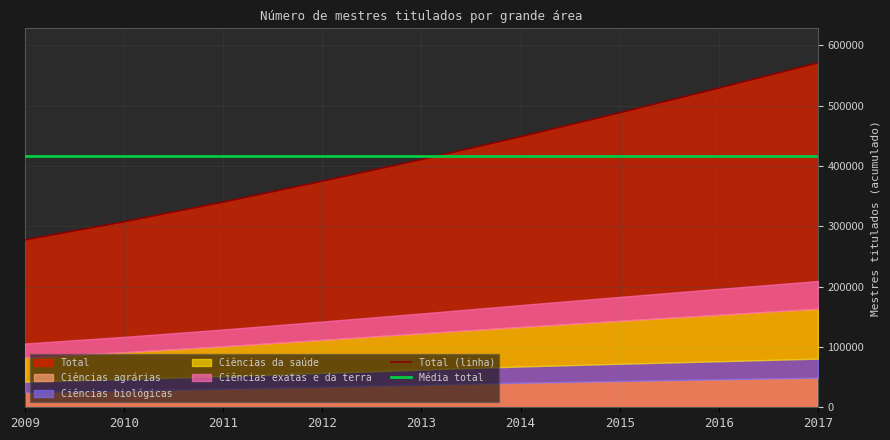

Is it true that Média total equals 416184.2 at 2017?

True